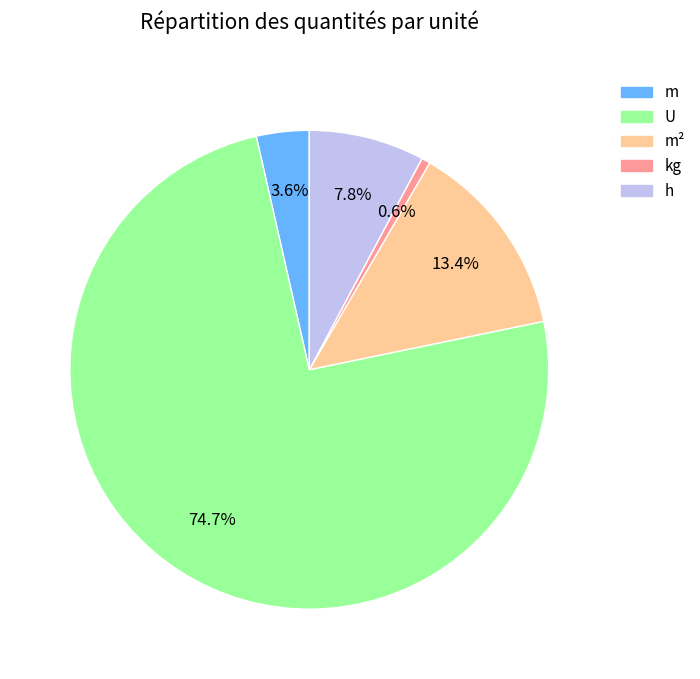

Between h and m², which is larger?

m²